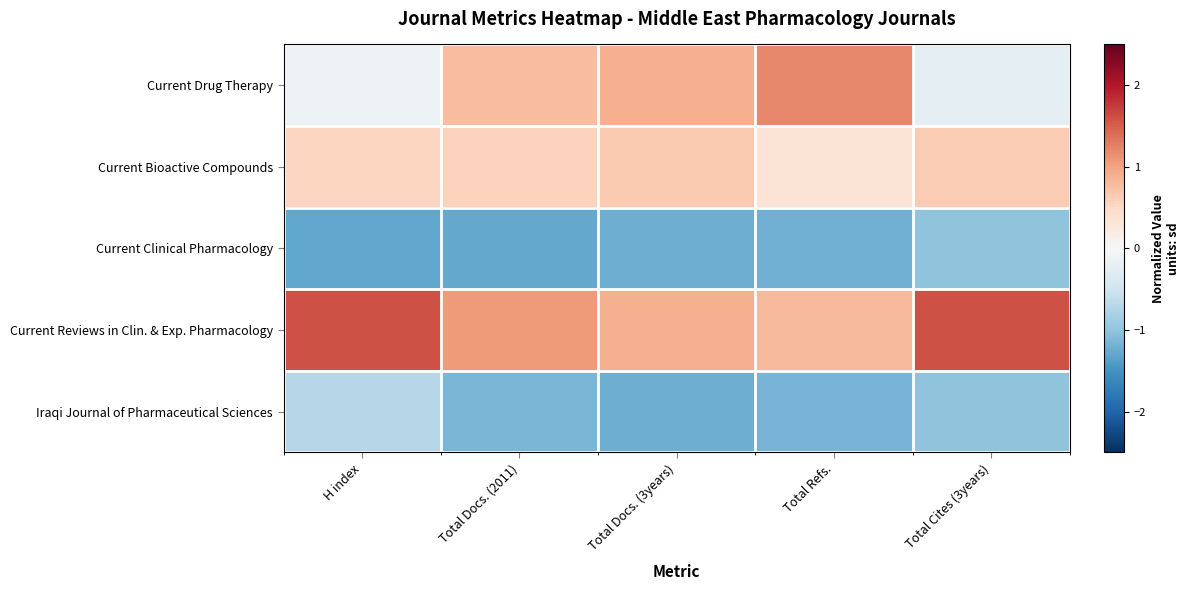

Reading left to right, transcribe all the data shown in this chart.

Current Drug Therapy: H index=-0.1	Total Docs. (2011)=0.8	Total Docs. (3years)=0.9	Total Refs.=1.2	Total Cites (3years)=-0.2
Current Bioactive Compounds: H index=0.5	Total Docs. (2011)=0.6	Total Docs. (3years)=0.7	Total Refs.=0.3	Total Cites (3years)=0.6
Current Clinical Pharmacology: H index=-1.3	Total Docs. (2011)=-1.3	Total Docs. (3years)=-1.2	Total Refs.=-1.2	Total Cites (3years)=-1.0
Current Reviews in Clin. & Exp. Pharmacology: H index=1.6	Total Docs. (2011)=1.1	Total Docs. (3years)=0.9	Total Refs.=0.8	Total Cites (3years)=1.6
Iraqi Journal of Pharmaceutical Sciences: H index=-0.7	Total Docs. (2011)=-1.1	Total Docs. (3years)=-1.2	Total Refs.=-1.2	Total Cites (3years)=-1.0